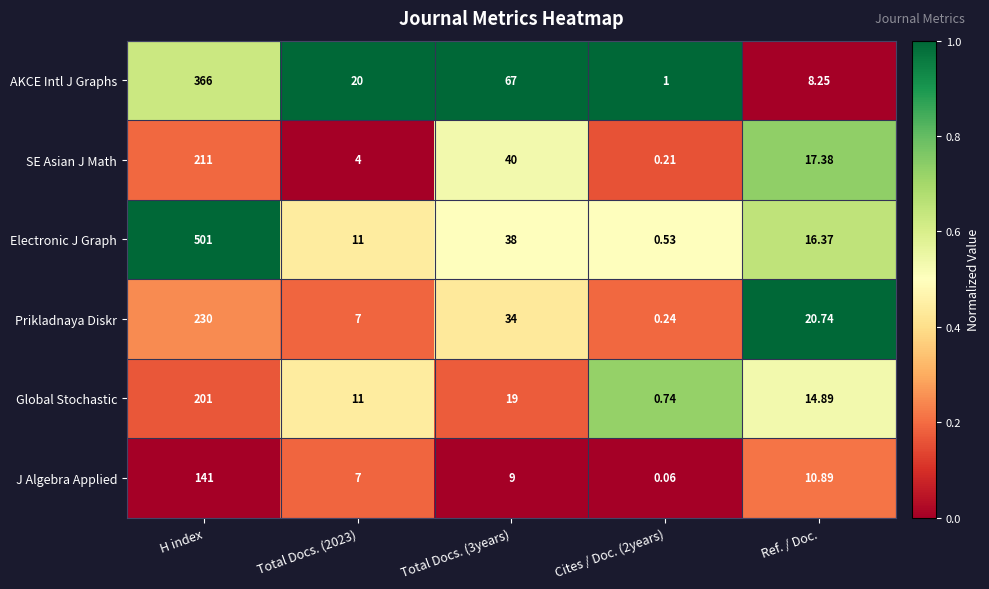

At which category is the sum across all series the highest?

H index